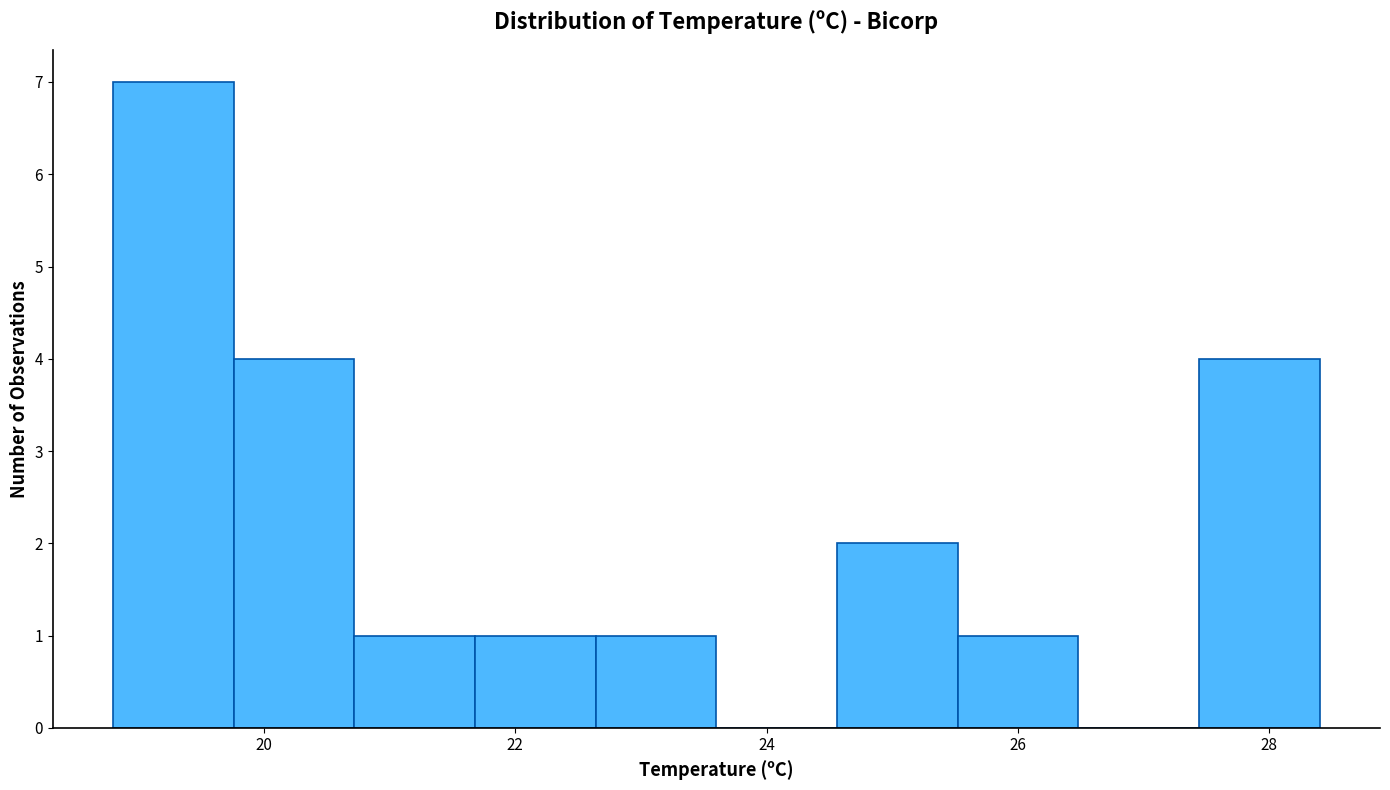

Which range on the x-axis has the tallest bar?

18.80 to 19.76